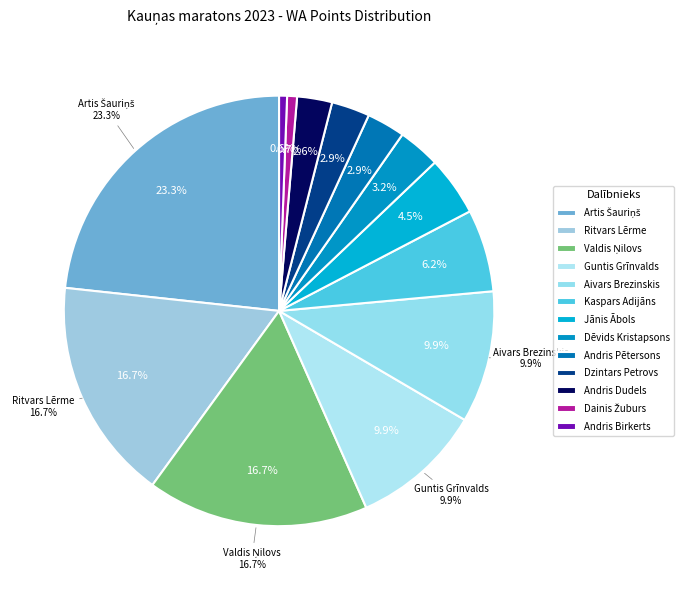

Count the number of slices in the pie.

13